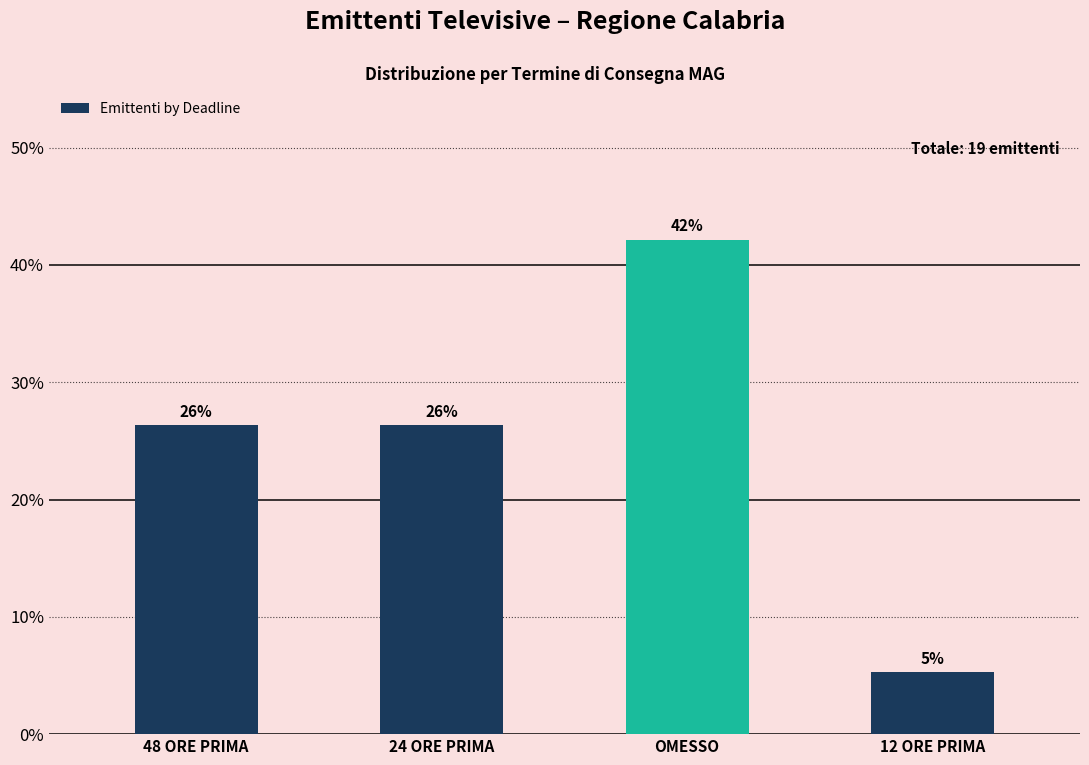

What is the ratio of the value at OMESSO to the value at 24 ORE PRIMA?

1.6